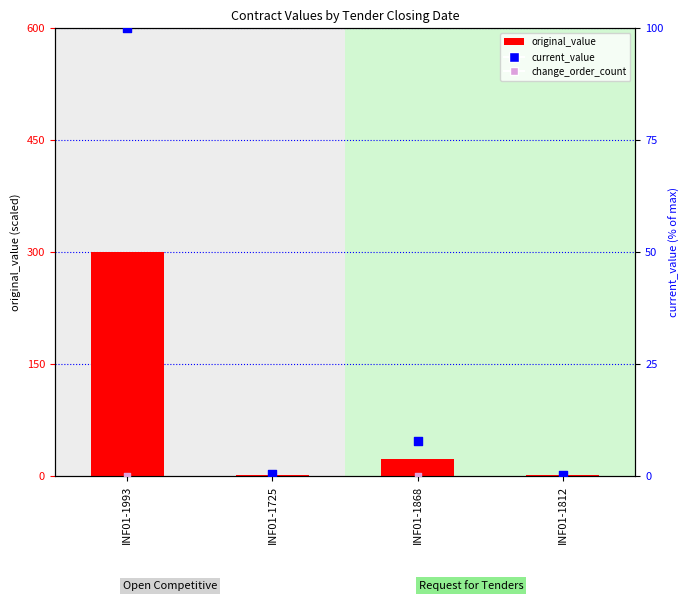

What are all the series names shown in the legend?

original_value, current_value, change_order_count